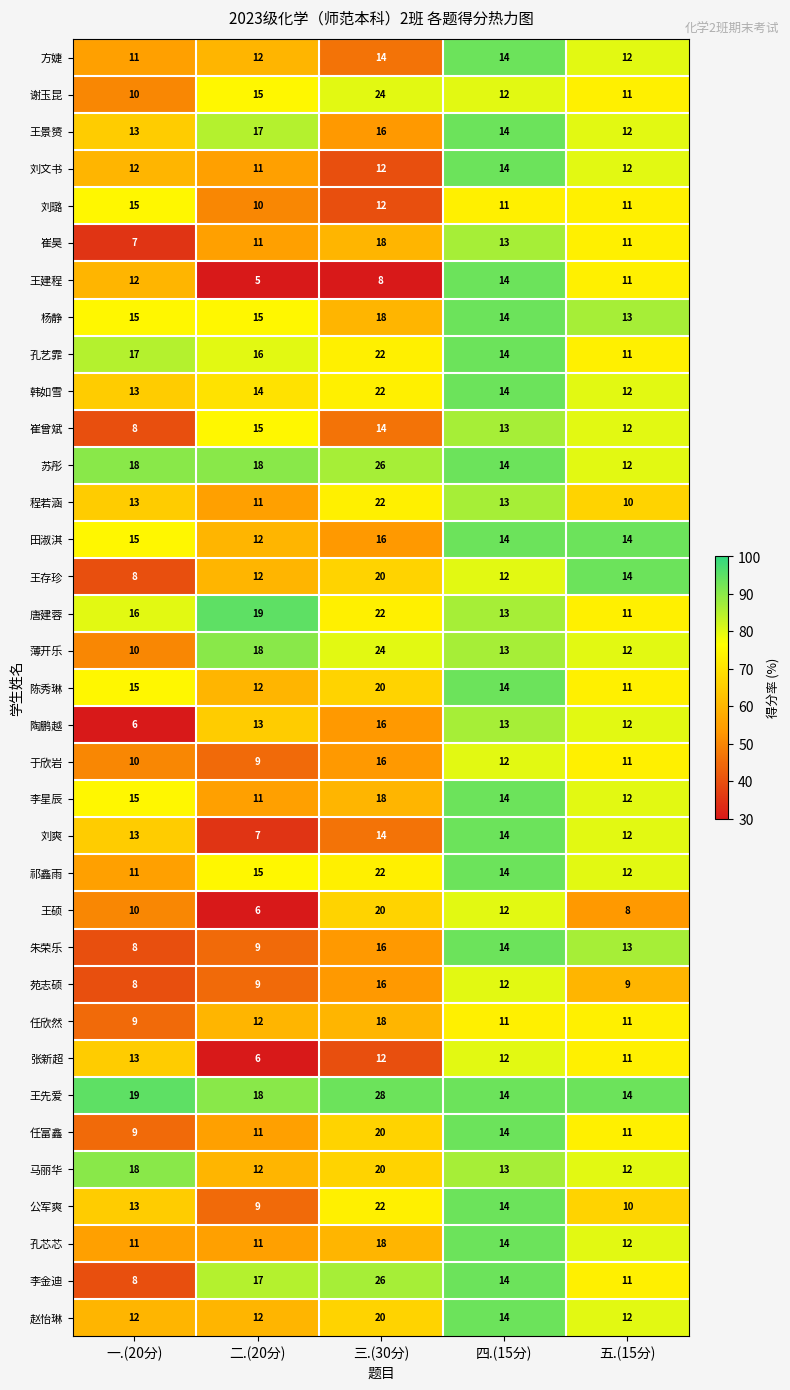

What is the spread (max minus min) of values at 一.(20分)?

13